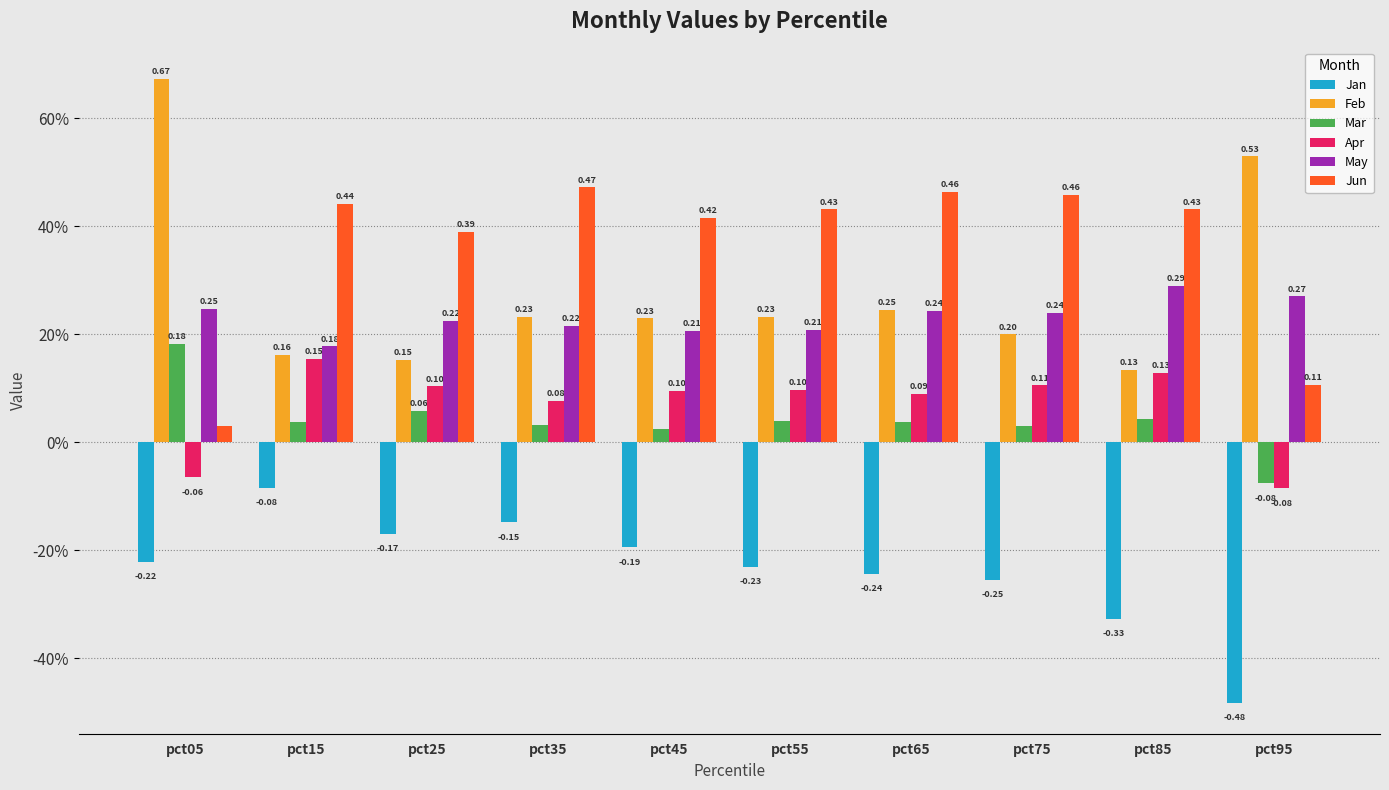

How many Feb values are between 0 and 1?

10